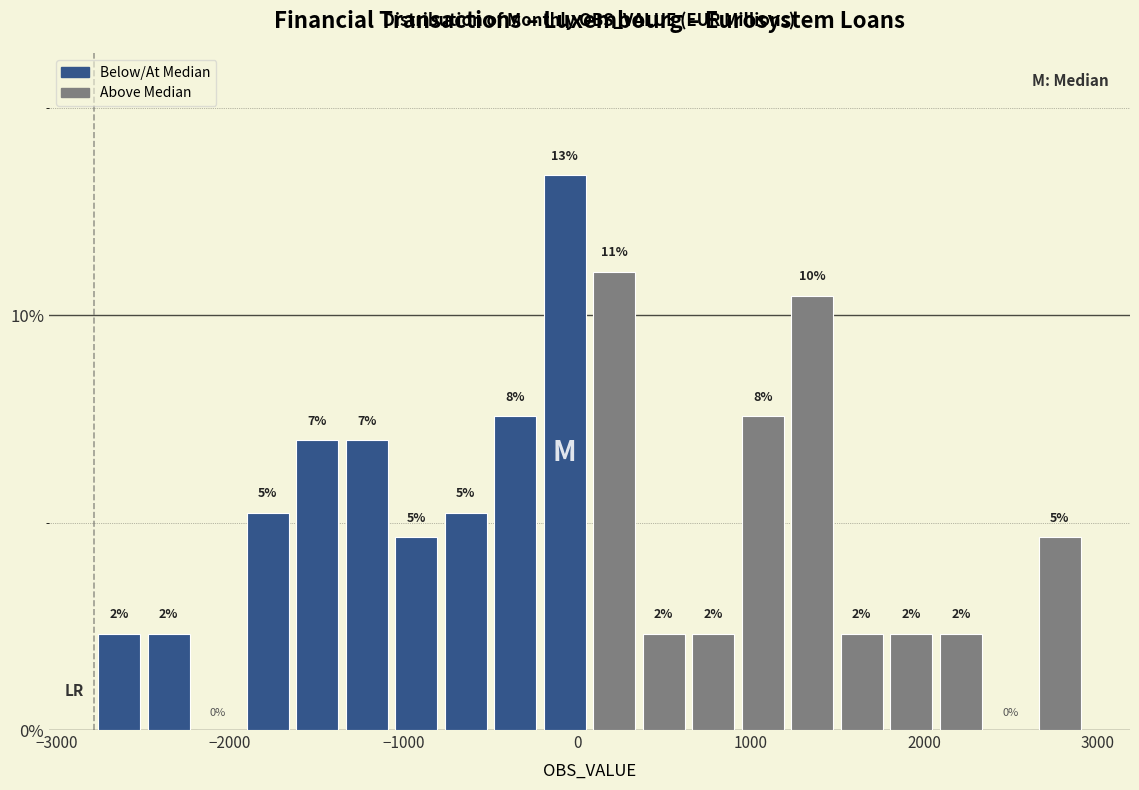

Read against the x-axis, roughly where is the centre of the tallest bar?

-100